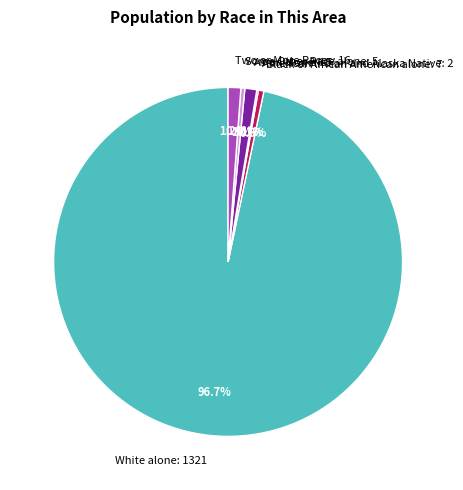

What is the largest slice in the pie chart?

White alone: 1321